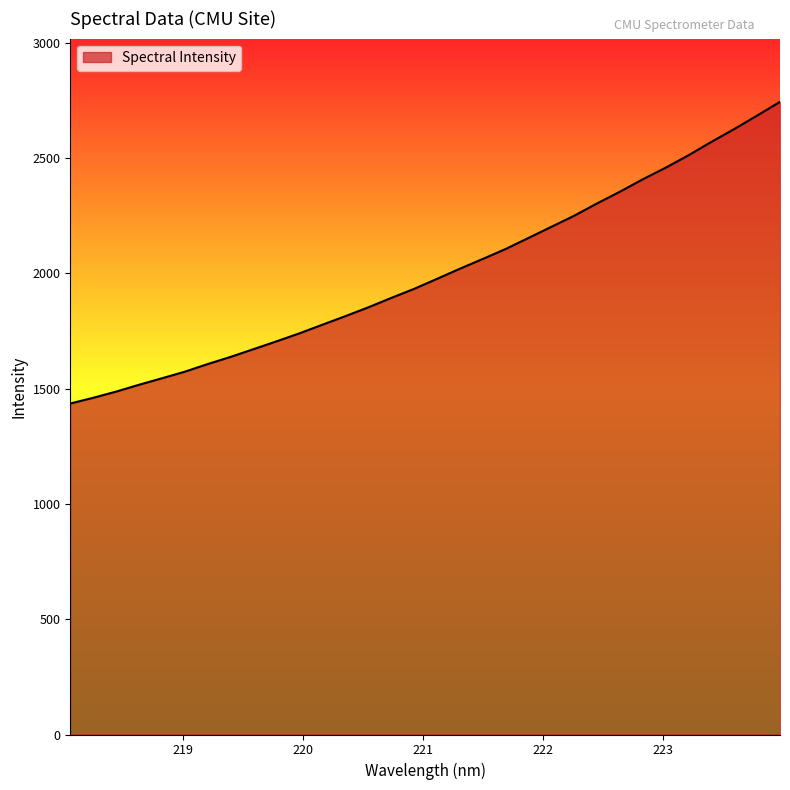

What is the greatest value displayed?

2743.2